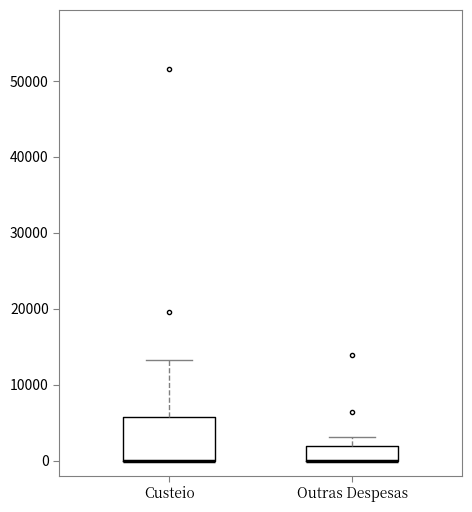

Where is the upper edge of the box for Outras Despesas on the y-axis? The values are not printed on the chart, so give them approximately, as read against the axis.

2000